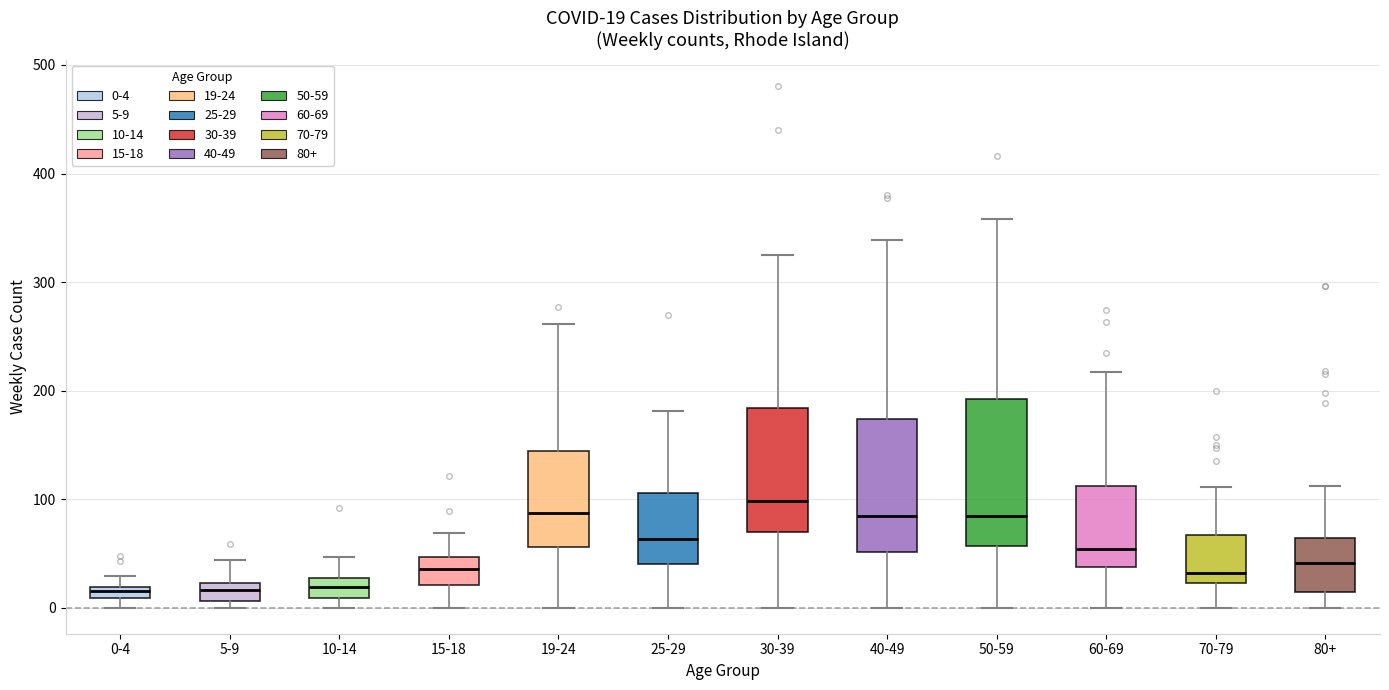

Which box's median line is the highest?

30-39